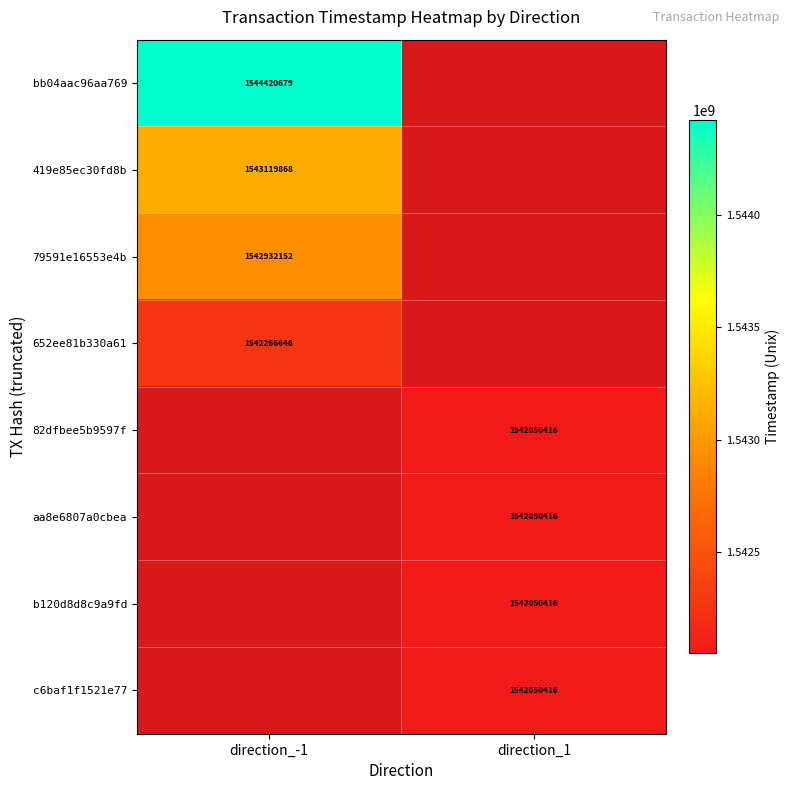

The value of 82dfbee5b9597f at direction_1 is 2591595765. True or false?

False